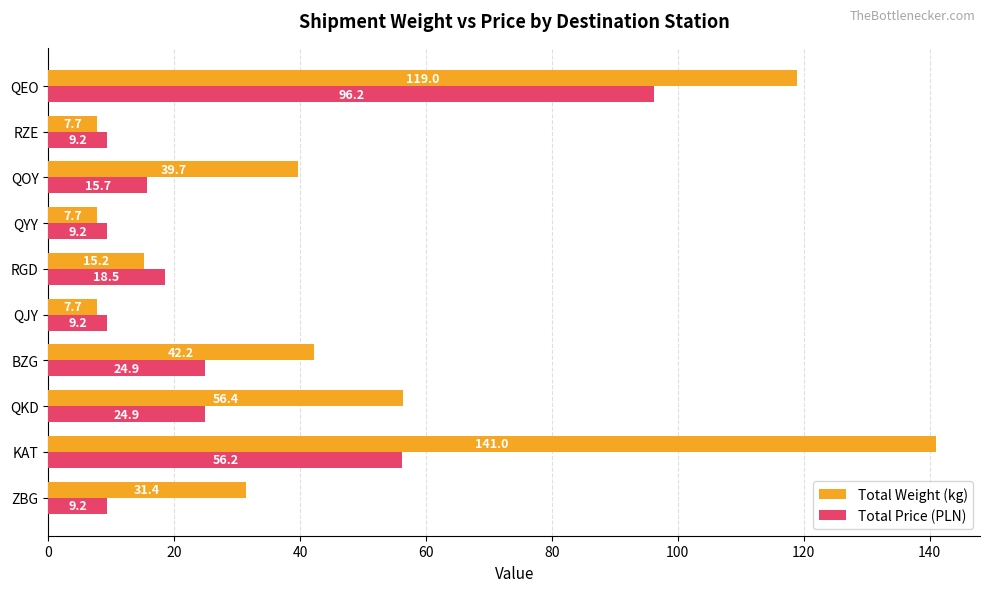

At which category does the chart reach its peak across all series?

KAT